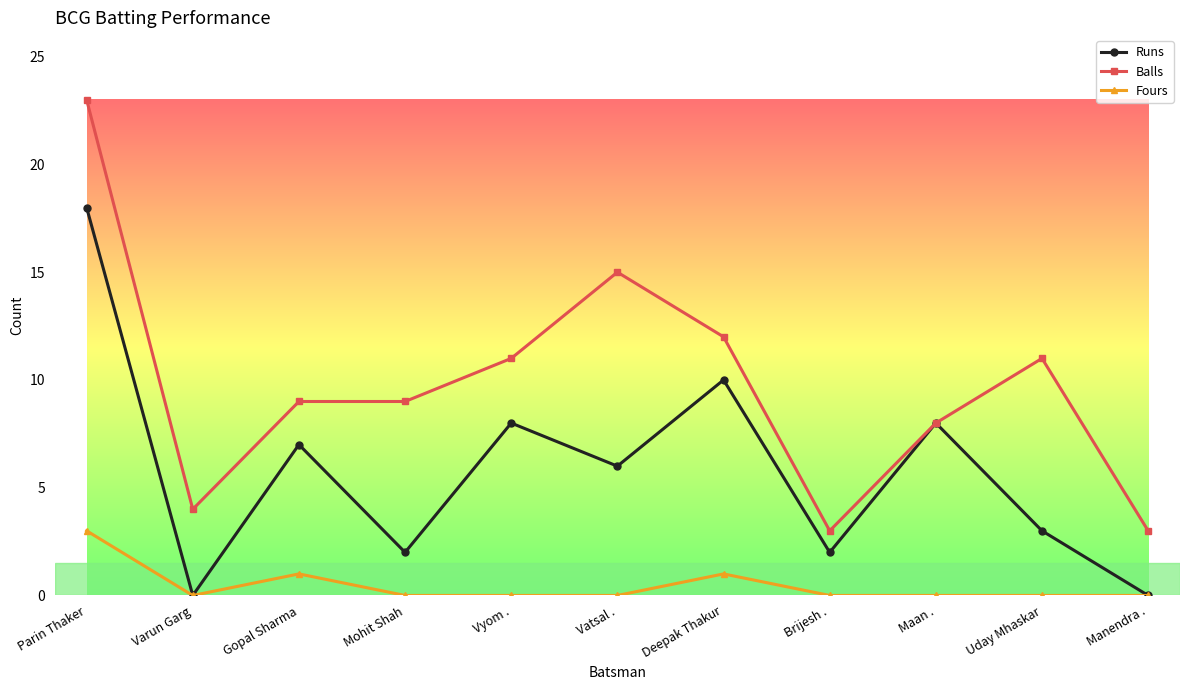

What is the difference between the highest and lowest values at Parin Thaker?

20